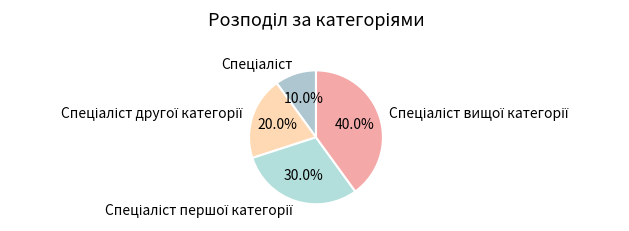

Is there a majority slice in this chart?

No